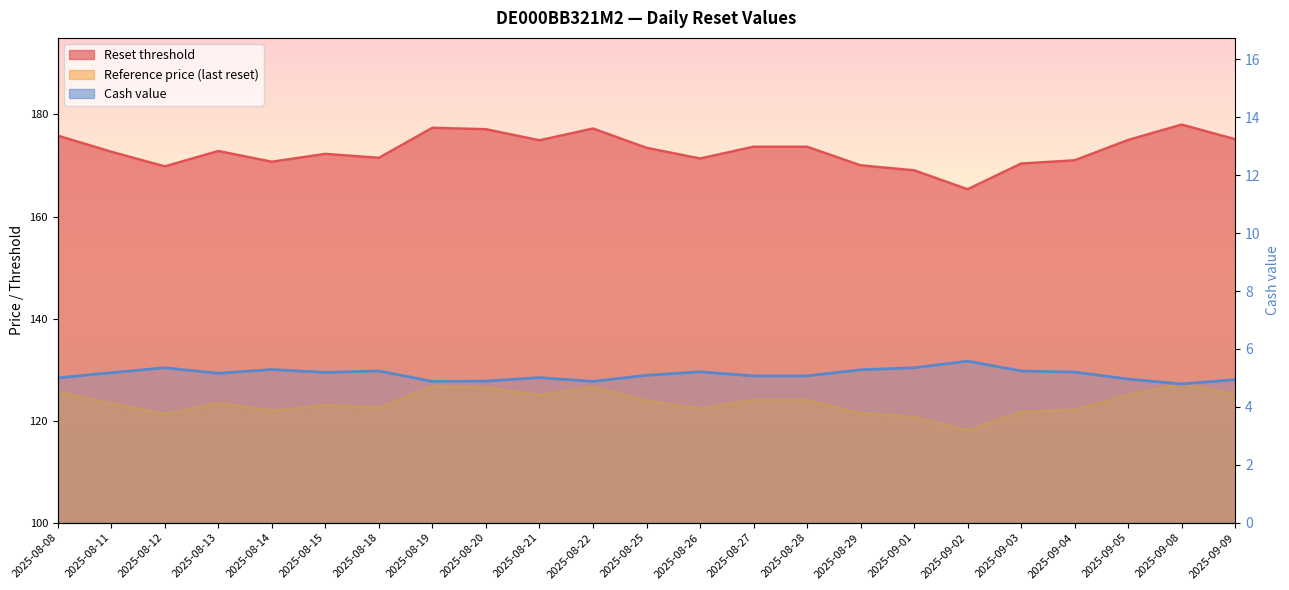

List the labels in order of value, largest first.

2025-09-02, 2025-08-12, 2025-09-01, 2025-08-14, 2025-08-29, 2025-08-18, 2025-09-03, 2025-08-26, 2025-09-04, 2025-08-15, 2025-08-11, 2025-08-13, 2025-08-25, 2025-08-27, 2025-08-28, 2025-08-21, 2025-08-08, 2025-09-05, 2025-09-09, 2025-08-20, 2025-08-19, 2025-08-22, 2025-09-08